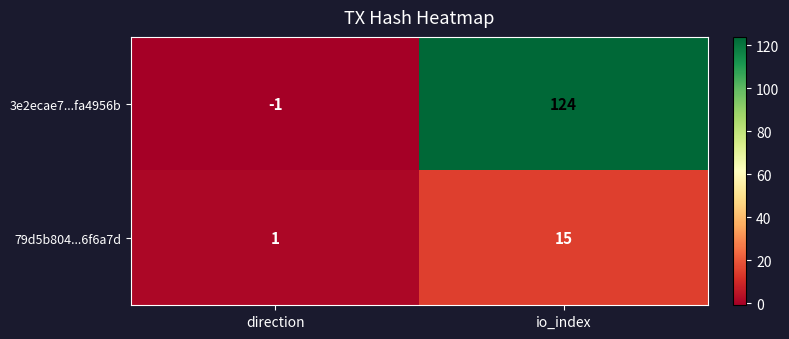

At io_index, list the series in order from largest to smallest.

3e2ecae7...fa4956b, 79d5b804...6f6a7d